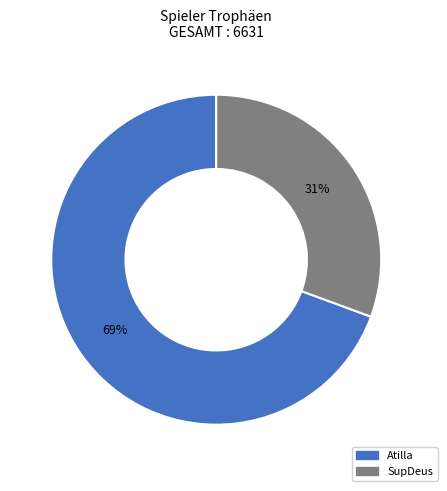

Is there a majority slice in this chart?

Yes